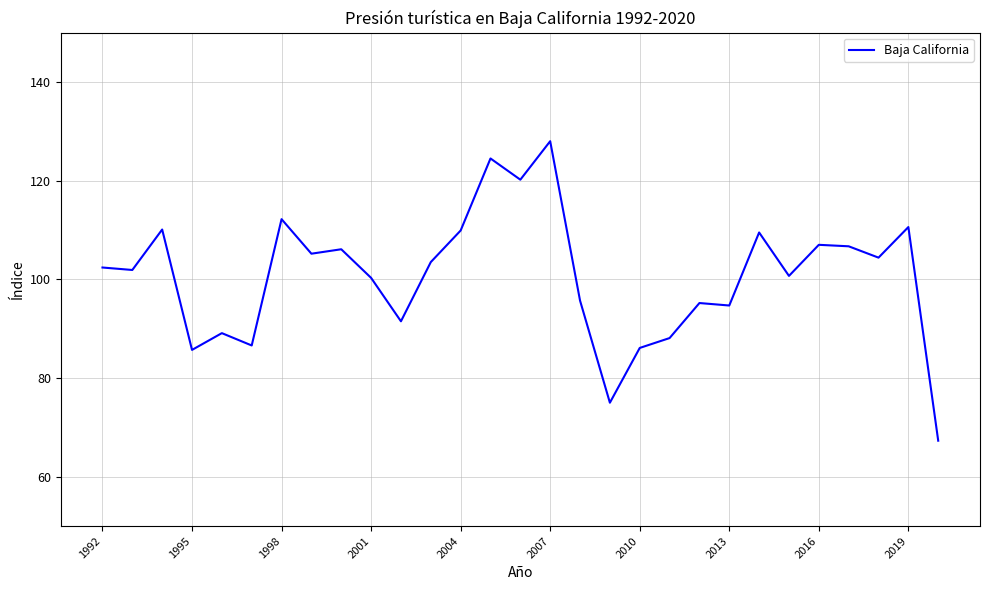

What is the minimum value shown in the chart?

67.3